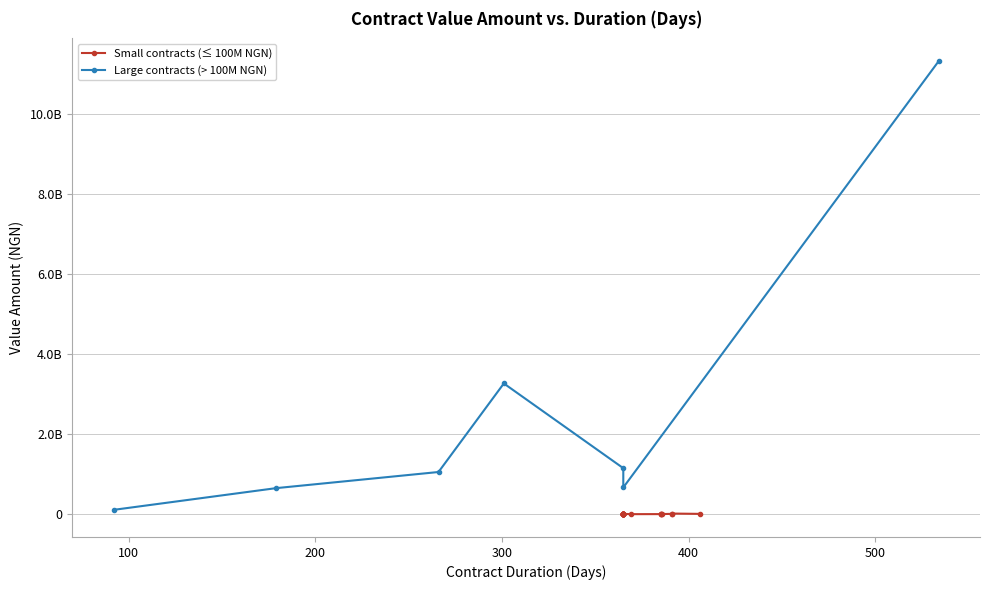

What is the difference between the second highest and second lowest values?

3264423449.2